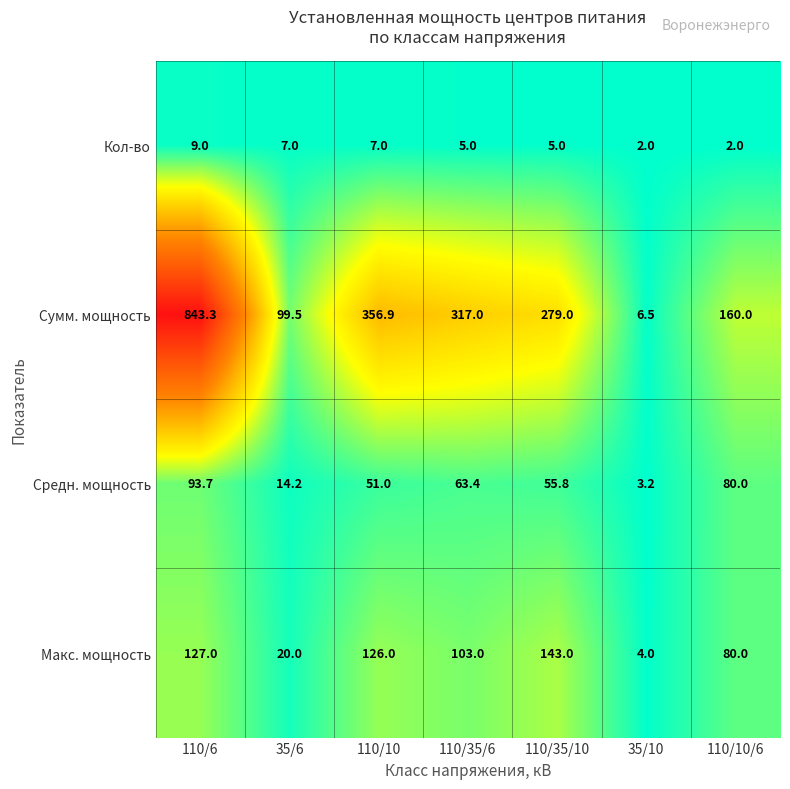

Reading right to left, extract all data points from this chart.

Кол-во: 2.0	2.0	5.0	5.0	7.0	7.0	9.0
Сумм. мощность: 160.0	6.5	279.0	317.0	356.9	99.5	843.3
Средн. мощность: 80.0	3.2	55.8	63.4	51.0	14.2	93.7
Макс. мощность: 80.0	4.0	143.0	103.0	126.0	20.0	127.0